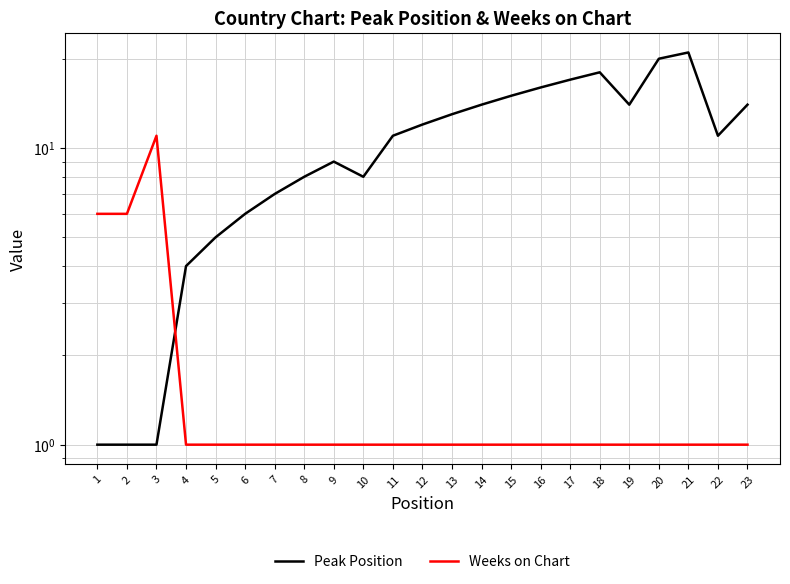

Where is the first local minimum for Peak Position?

10